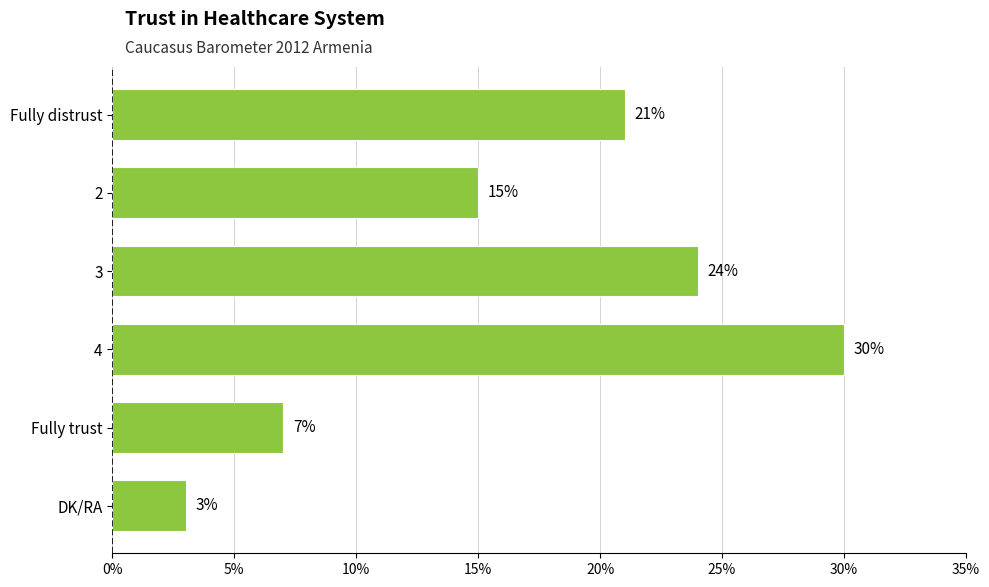

Is it true that the value at 4 is 39?

False